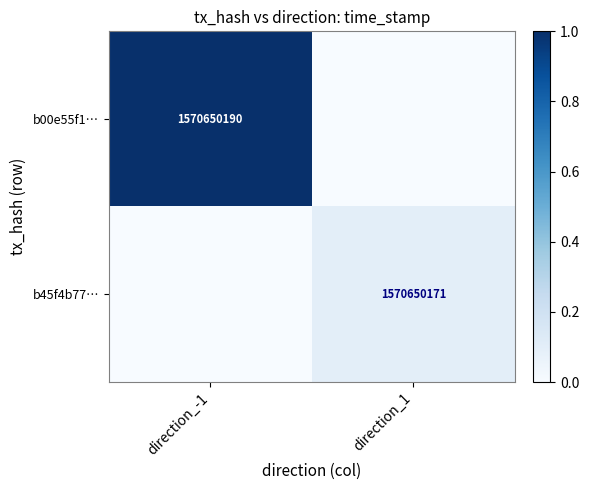

Is it true that b00e55f1… equals 662703153 at direction_-1?

False